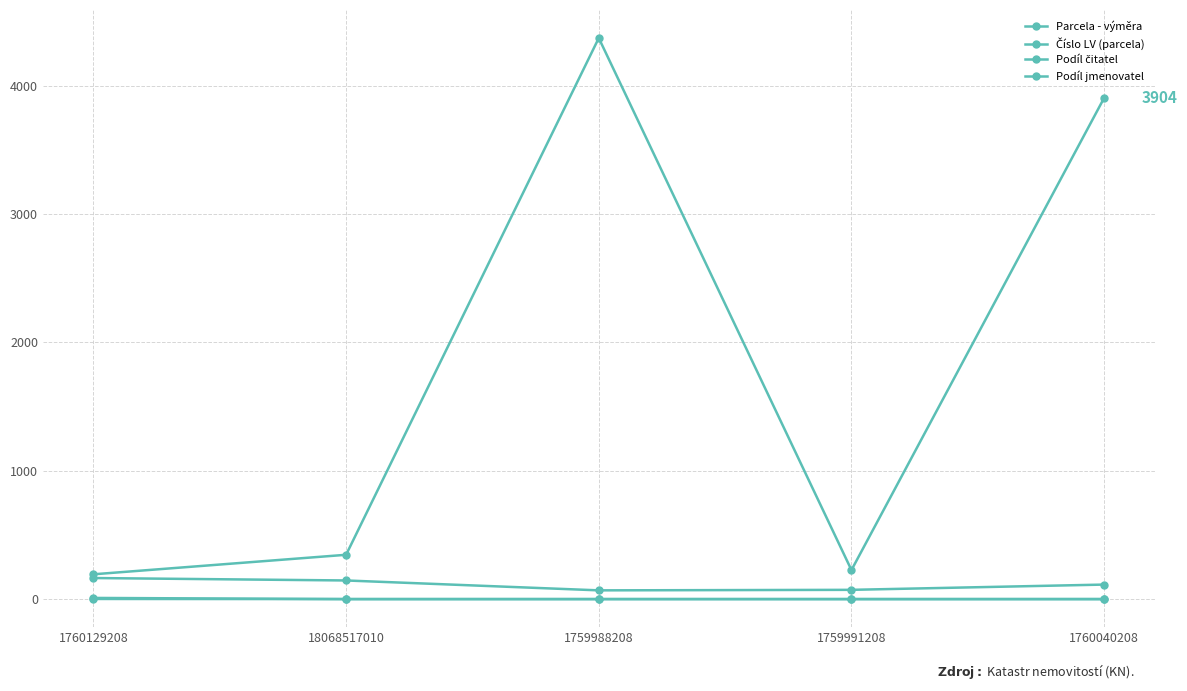

Does the chart have visible grid lines?

Yes